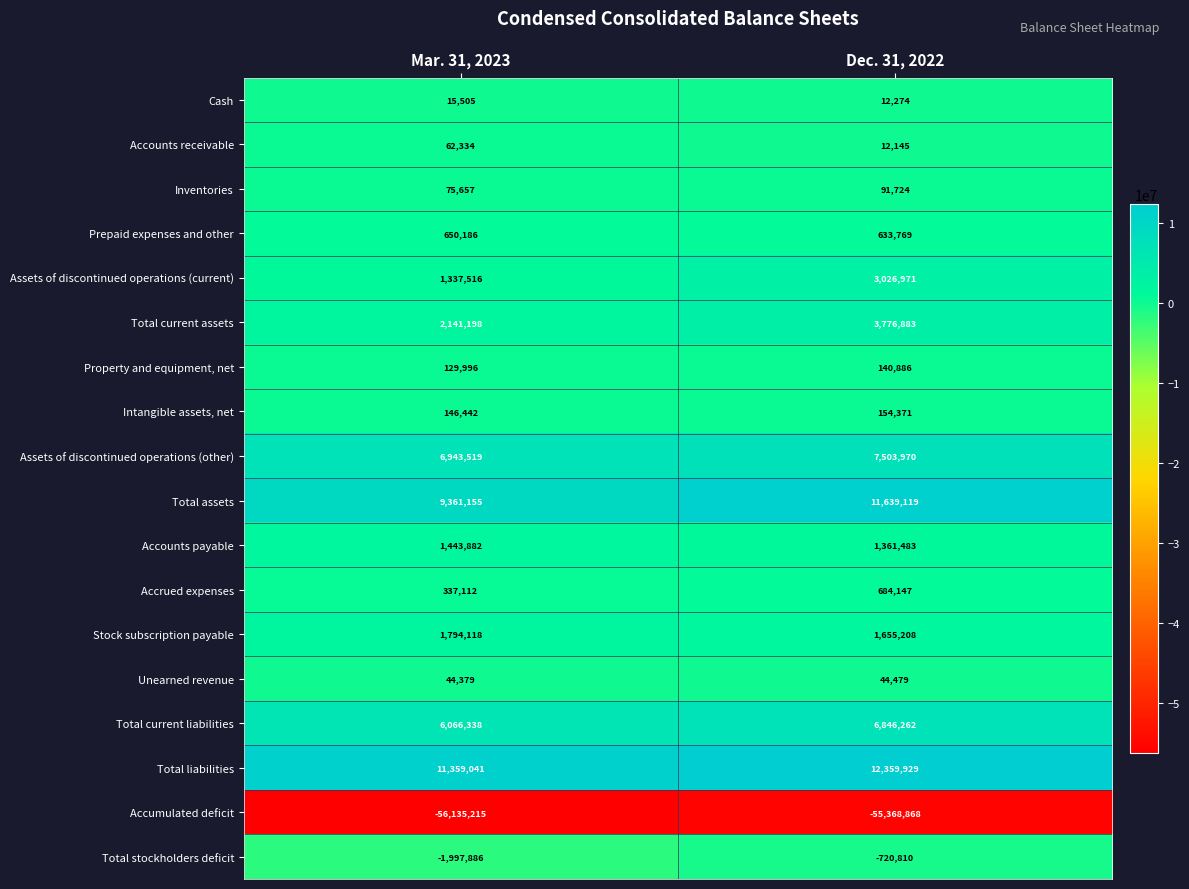

The value of Unearned revenue at Mar. 31, 2023 is 61234. True or false?

False